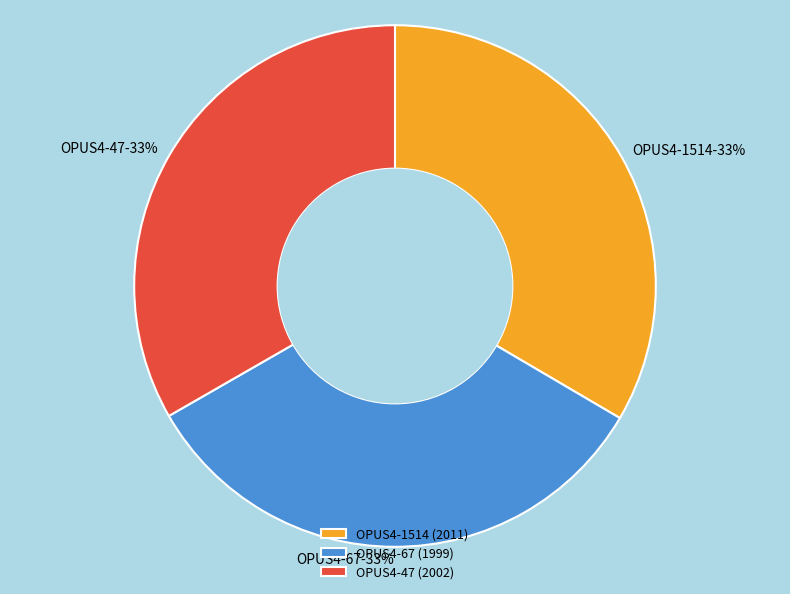

To the nearest percent, what is the average slice percentage?

33%